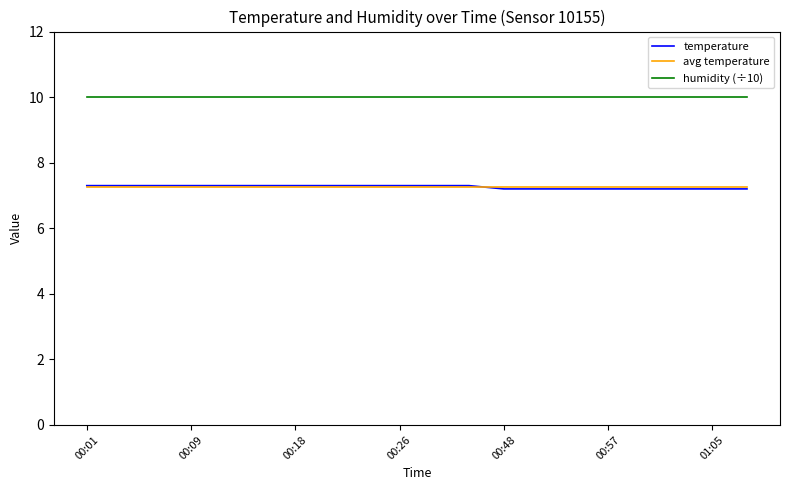

What is the greatest value displayed?

10.0